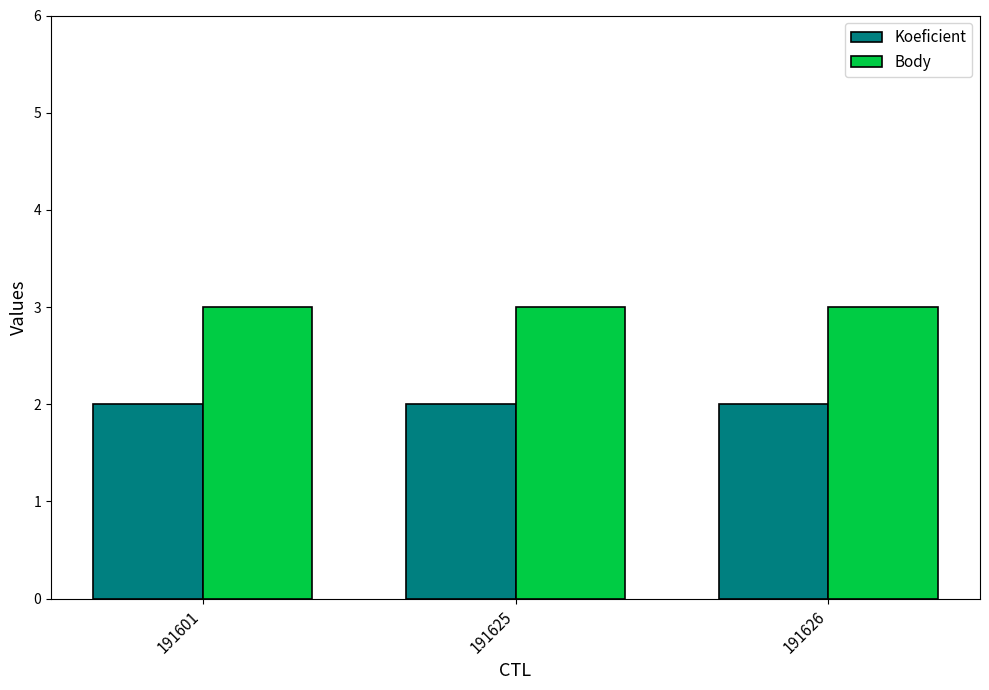

Rank the series by their average value, from lowest to highest.

Koeficient, Body